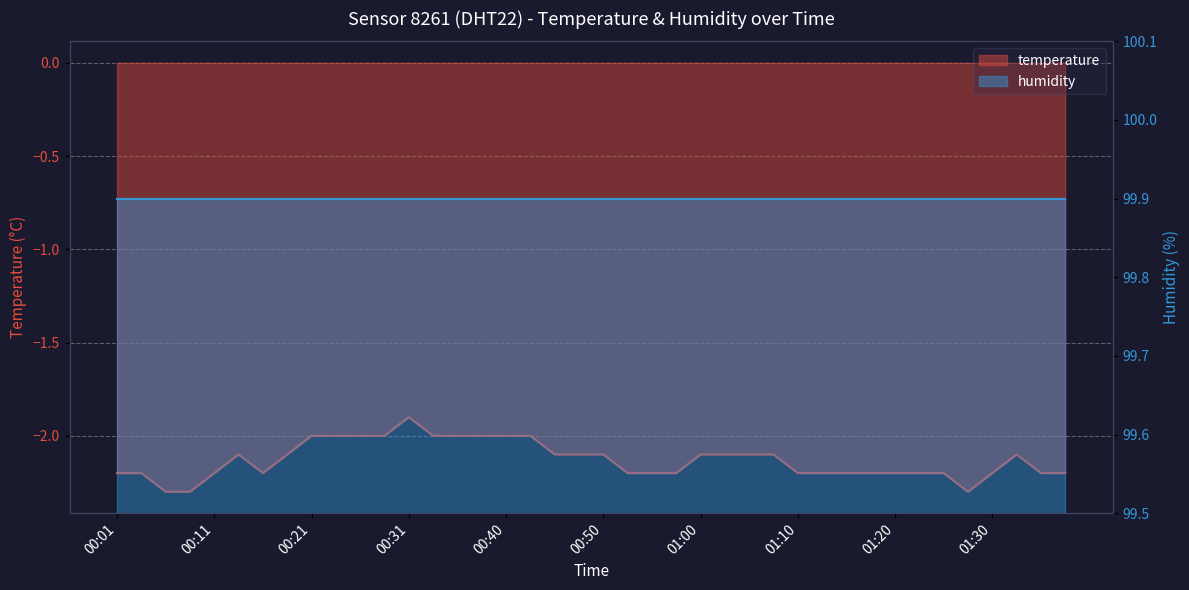

What is the average value?

-2.1